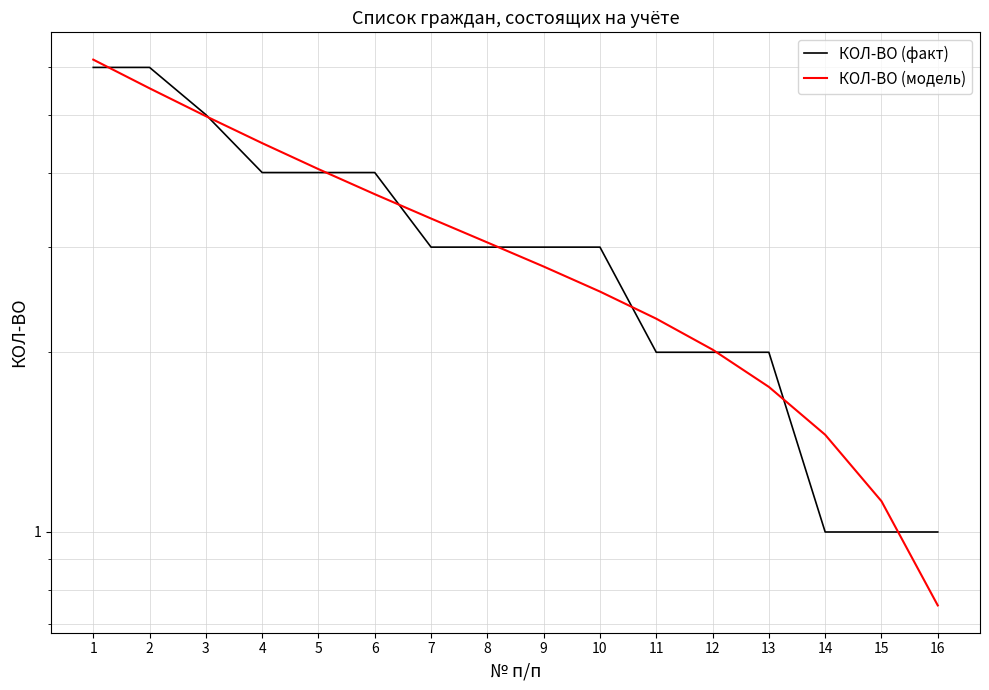

What is the spread (max minus min) of values at 6?

0.3